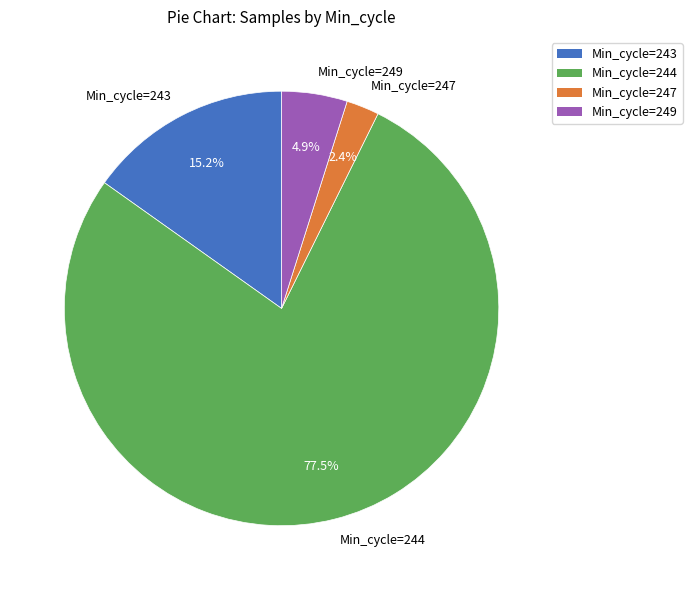

Rank the categories by value from highest to lowest.

Min_cycle=244, Min_cycle=243, Min_cycle=249, Min_cycle=247